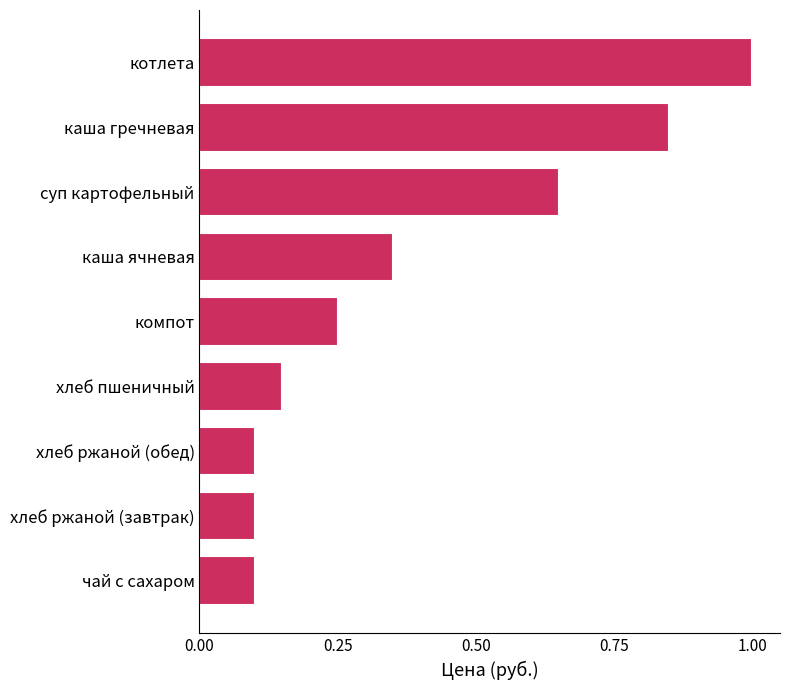

Are the bars horizontal?

Yes